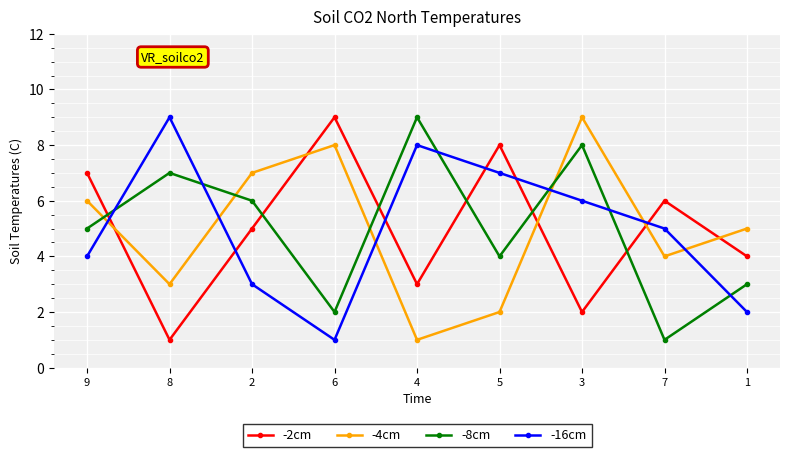

Between which two adjacent categories do -2cm and -16cm first intersect?

9 and 8